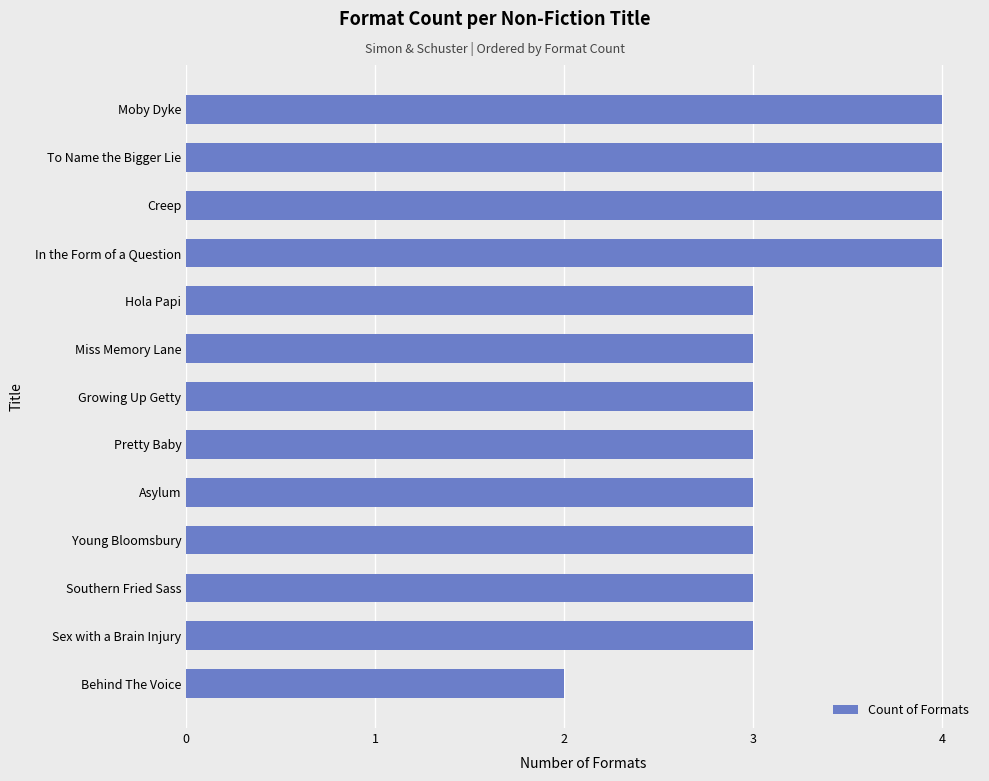

What is the maximum value shown in the chart?

4